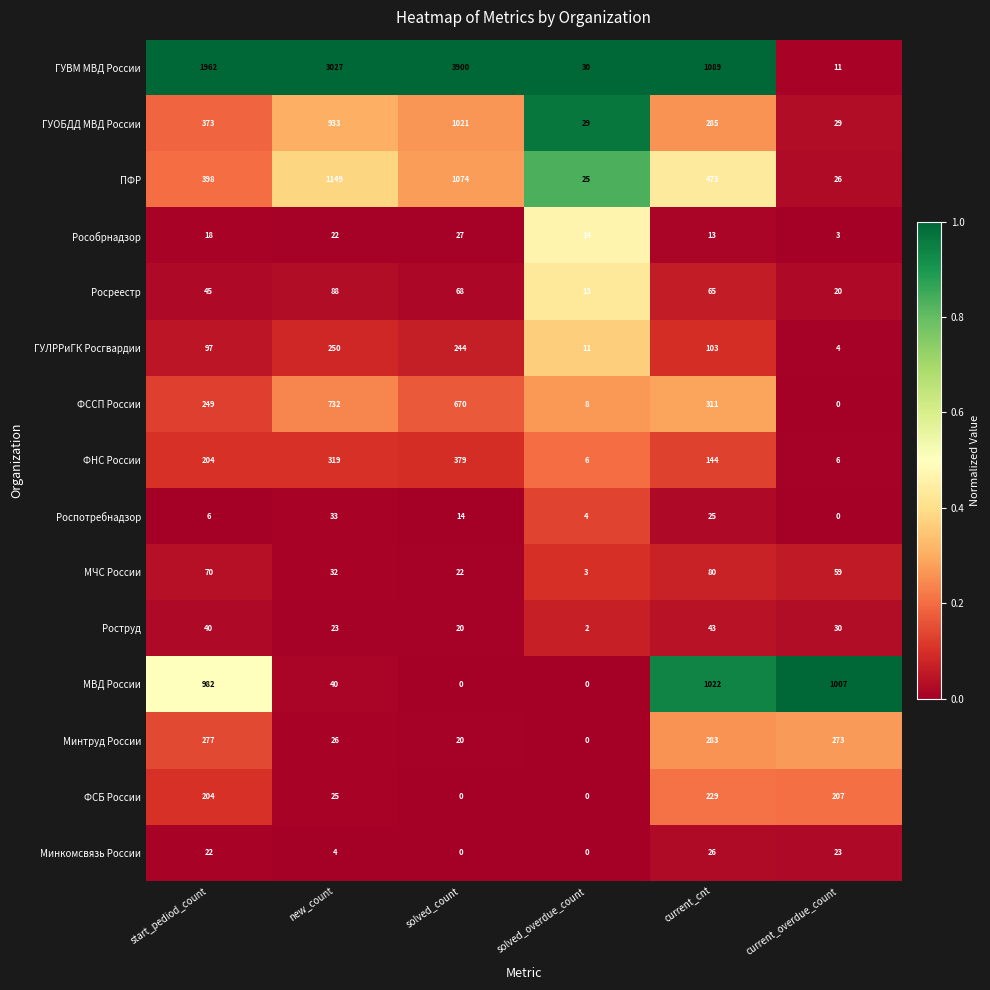

Between solved_count and solved_overdue_count, which series saw the biggest shift?

ГУВМ МВД России